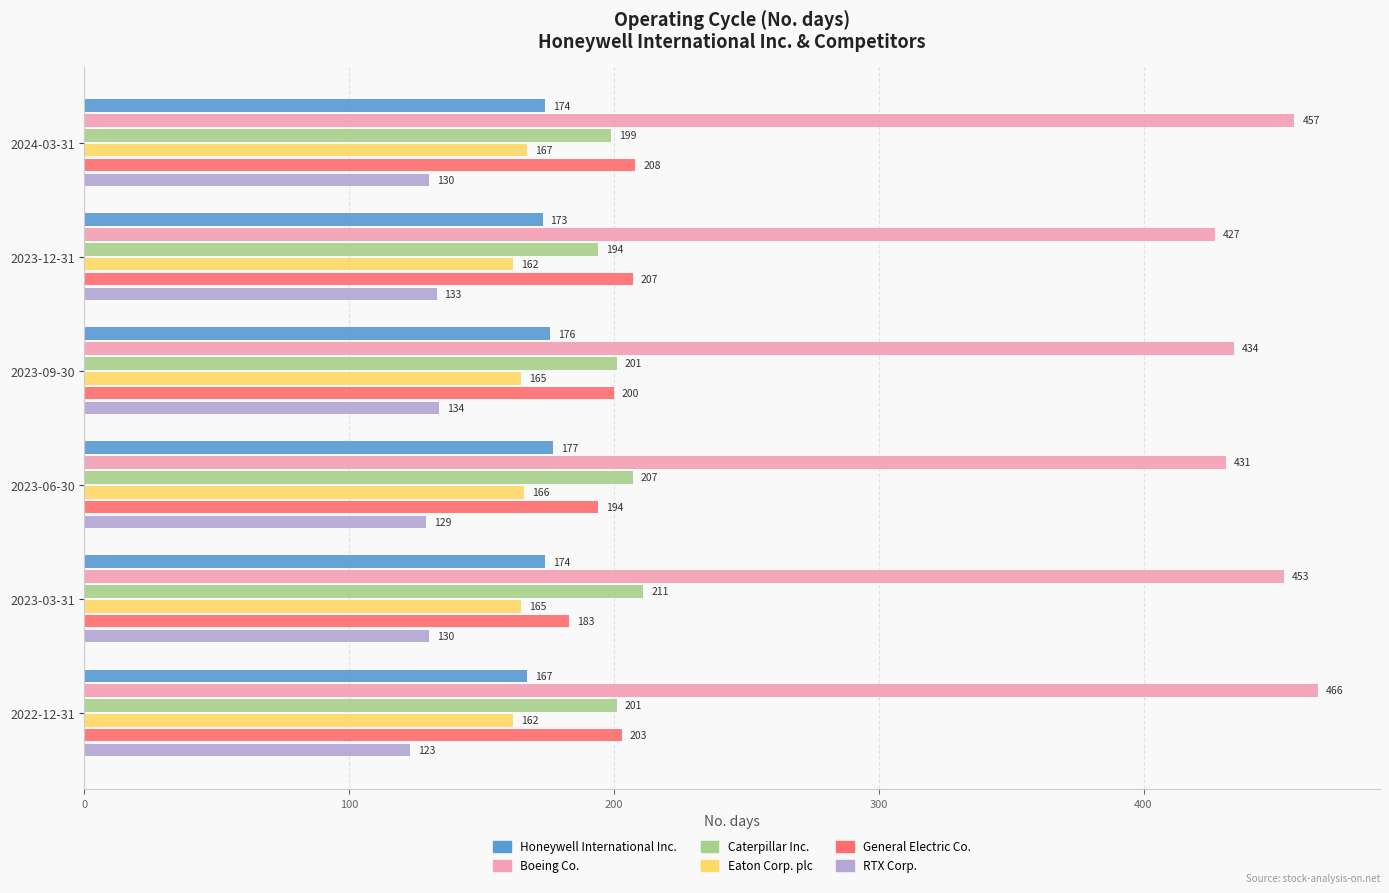

The value of Boeing Co. at 2023-03-31 is 169. True or false?

False